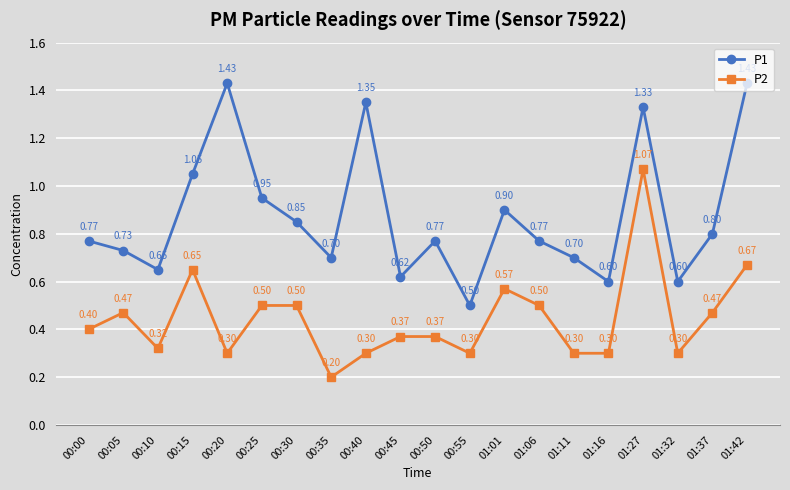

Which category has the lowest value across all series?

00:35